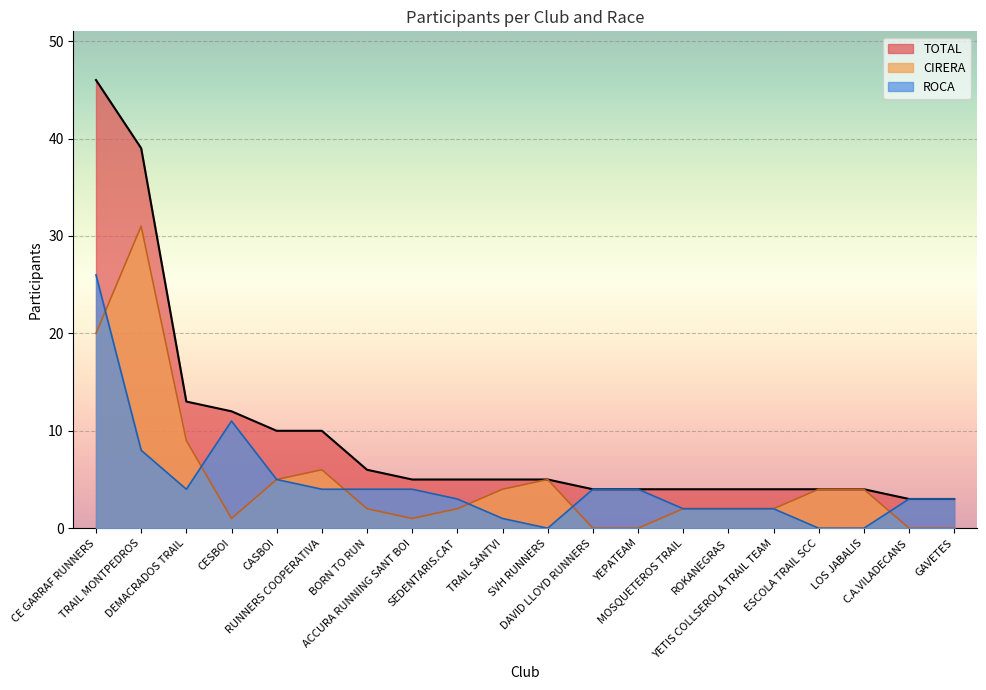

The CIRERA series shows 12 at DAVID LLOYD RUNNERS. True or false?

False